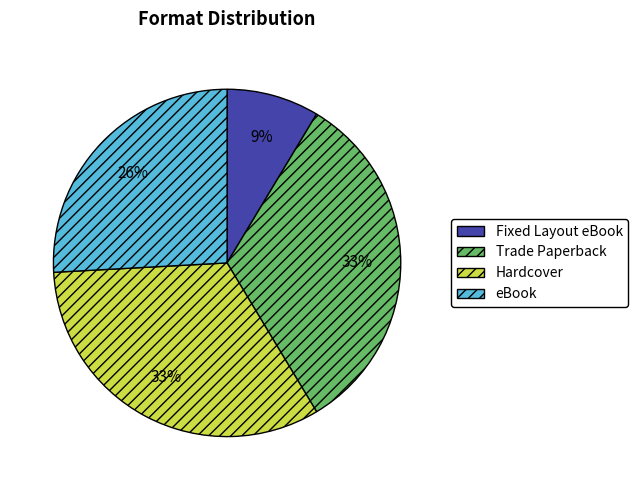

To the nearest percent, what is the difference between the largest and smallest slice percentages?

24%